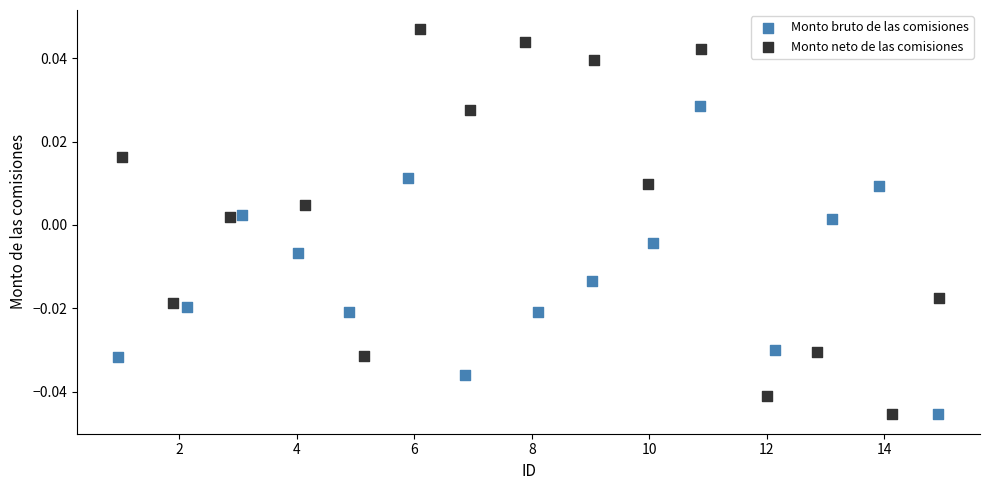

Which series has the largest Y range (max minus min)?

Monto neto de las comisiones